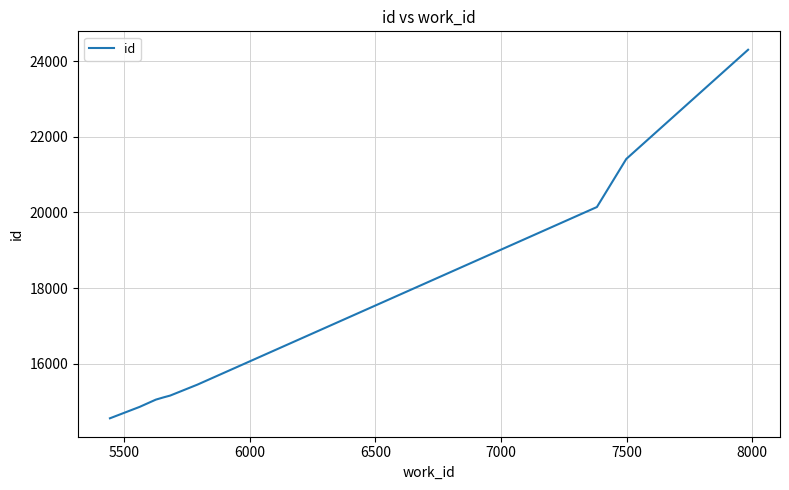

What is the maximum value shown in the chart?

24299